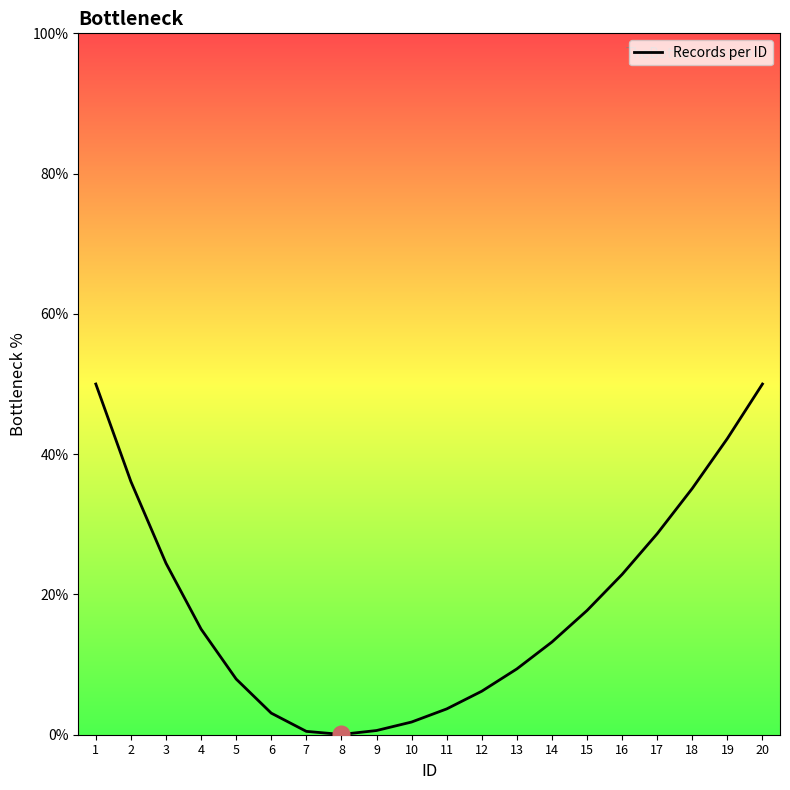

The value at 11 is 3.7. True or false?

True